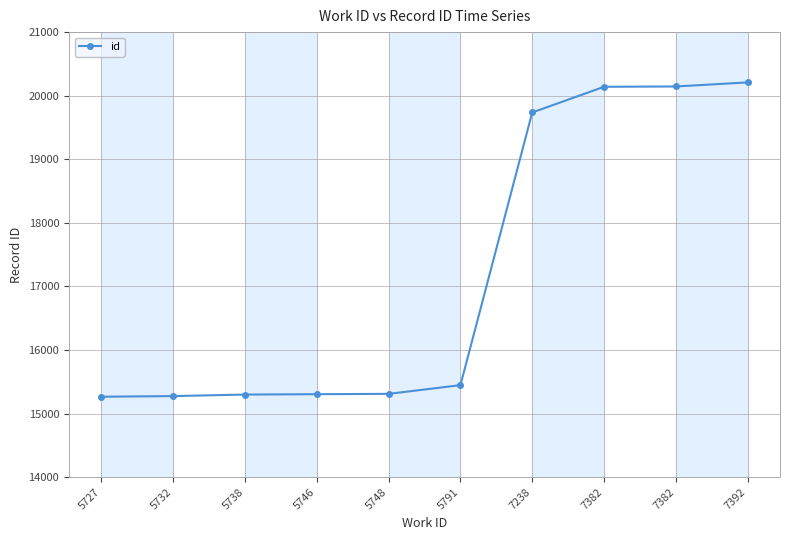

Count the number of data series in this chart.

1